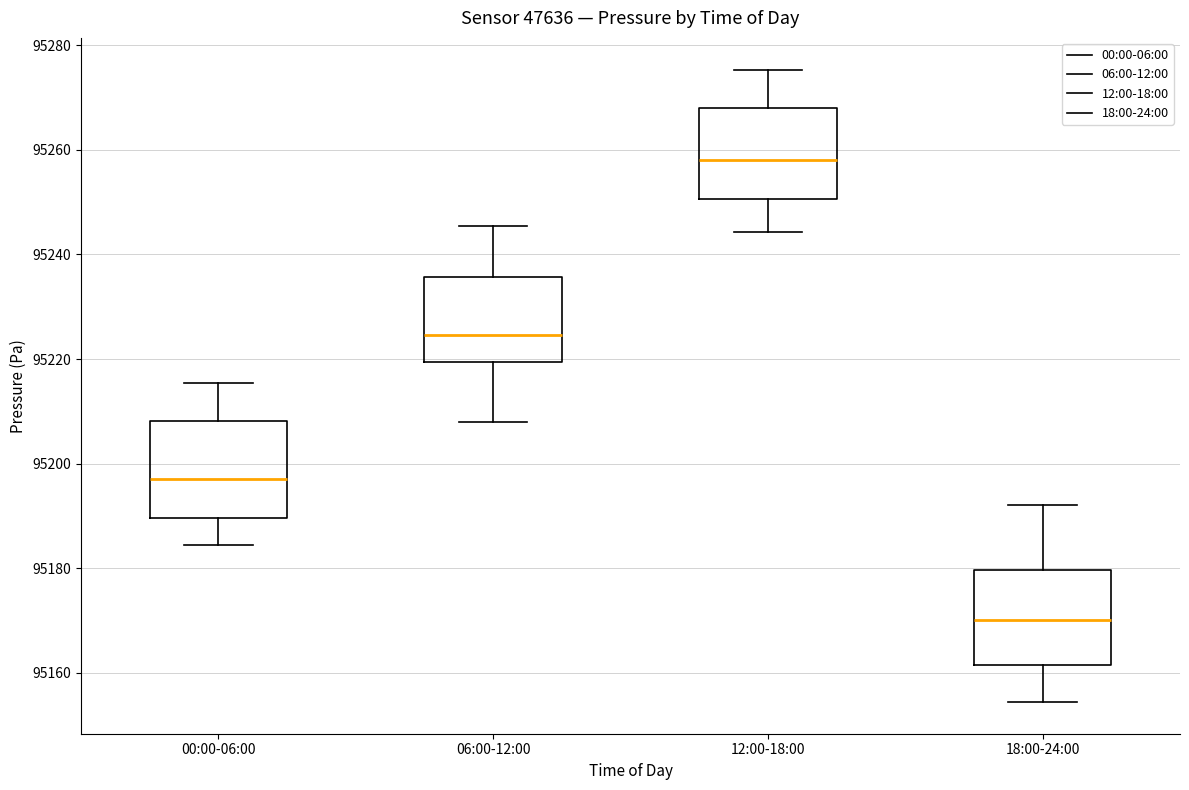

Reading left to right, read every box against the y-axis: the position of its median line, the range the box covers, and the ends of its whiskers. The values are not printed on the chart, so give them approximately, as read against the axis.

00:00-06:00: median 95198, box 95190 to 95208, whiskers 95184 to 95216
06:00-12:00: median 95224, box 95220 to 95236, whiskers 95208 to 95246
12:00-18:00: median 95258, box 95250 to 95268, whiskers 95244 to 95276
18:00-24:00: median 95170, box 95162 to 95180, whiskers 95154 to 95192